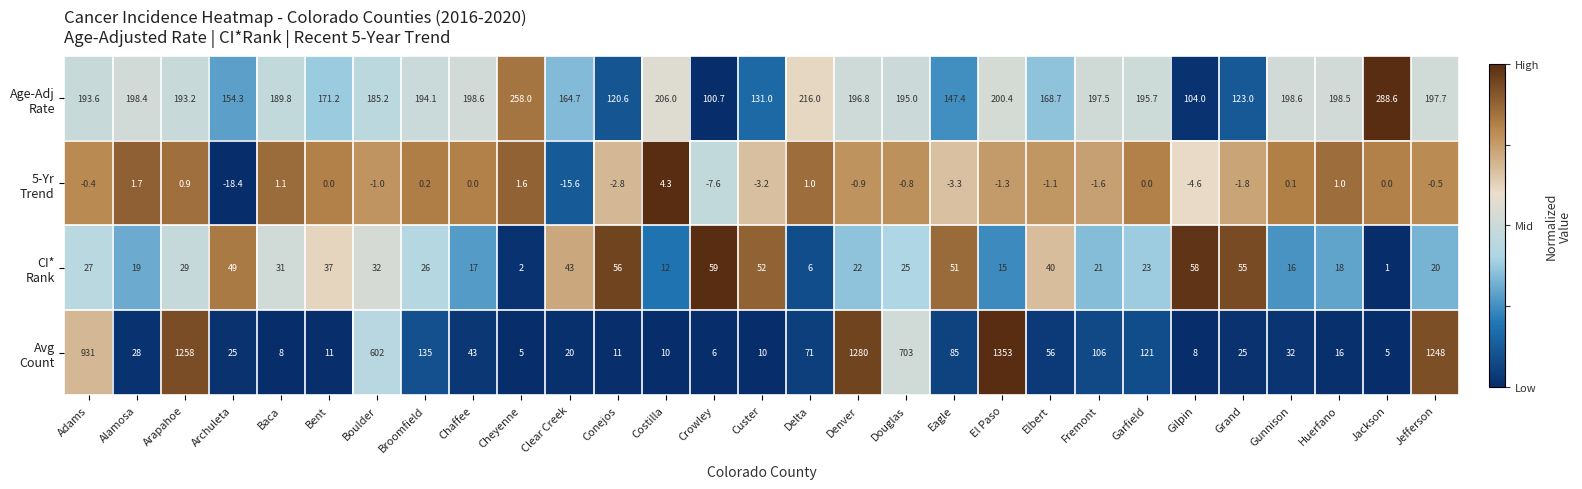

What is the spread (max minus min) of values at Delta?

215.0